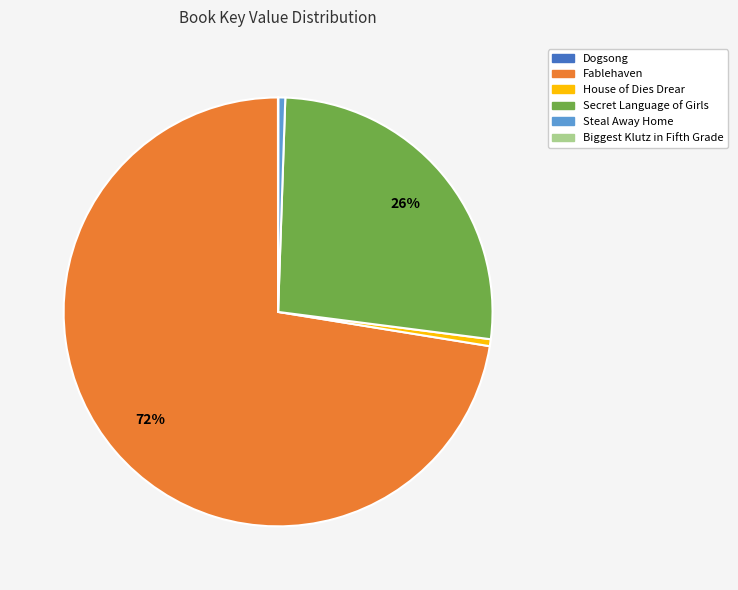

To the nearest percent, what is the average slice percentage?

17%